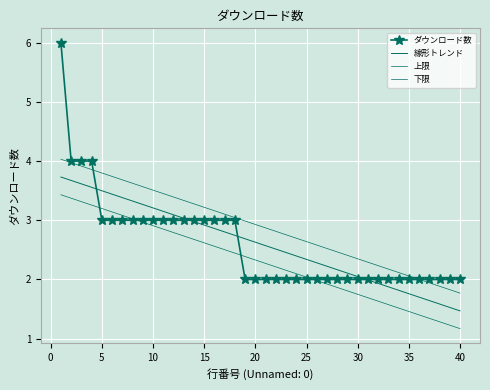

How many intersections are there between 線形トレンド and ダウンロード数?

4